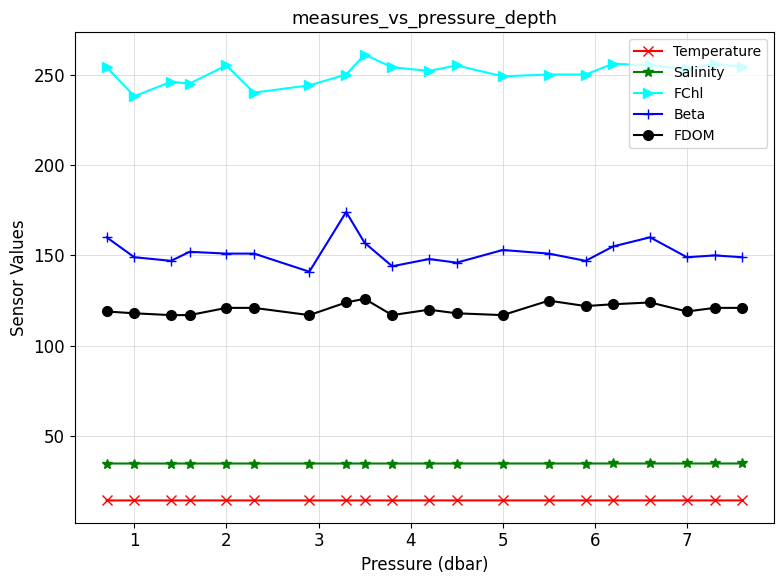

Which series has the largest total across all categories?

FChl